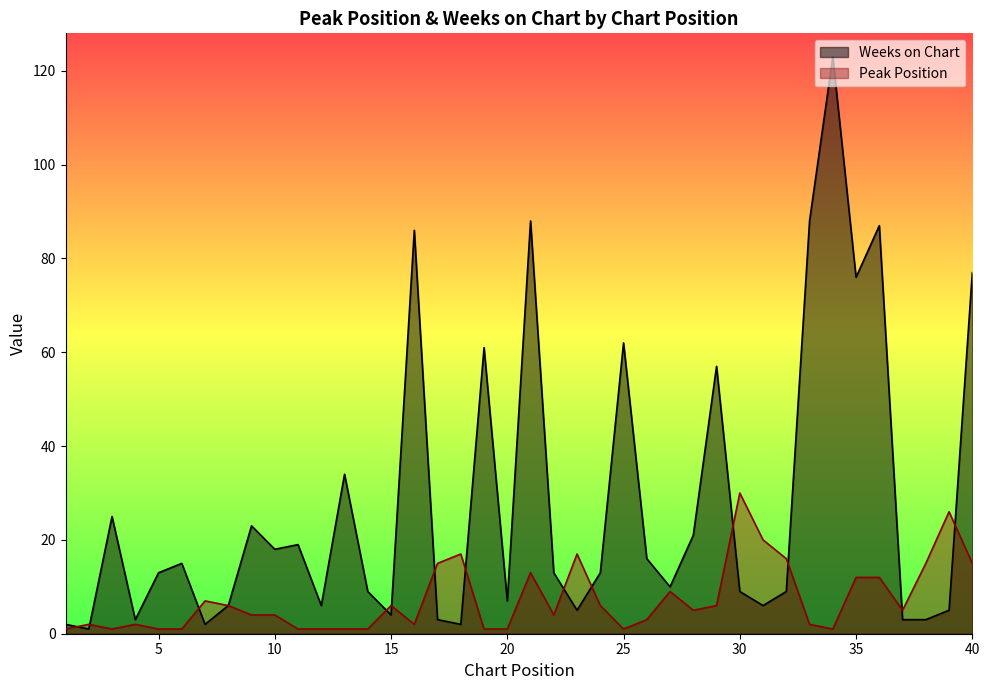

Which series has the largest total across all categories?

Weeks on Chart